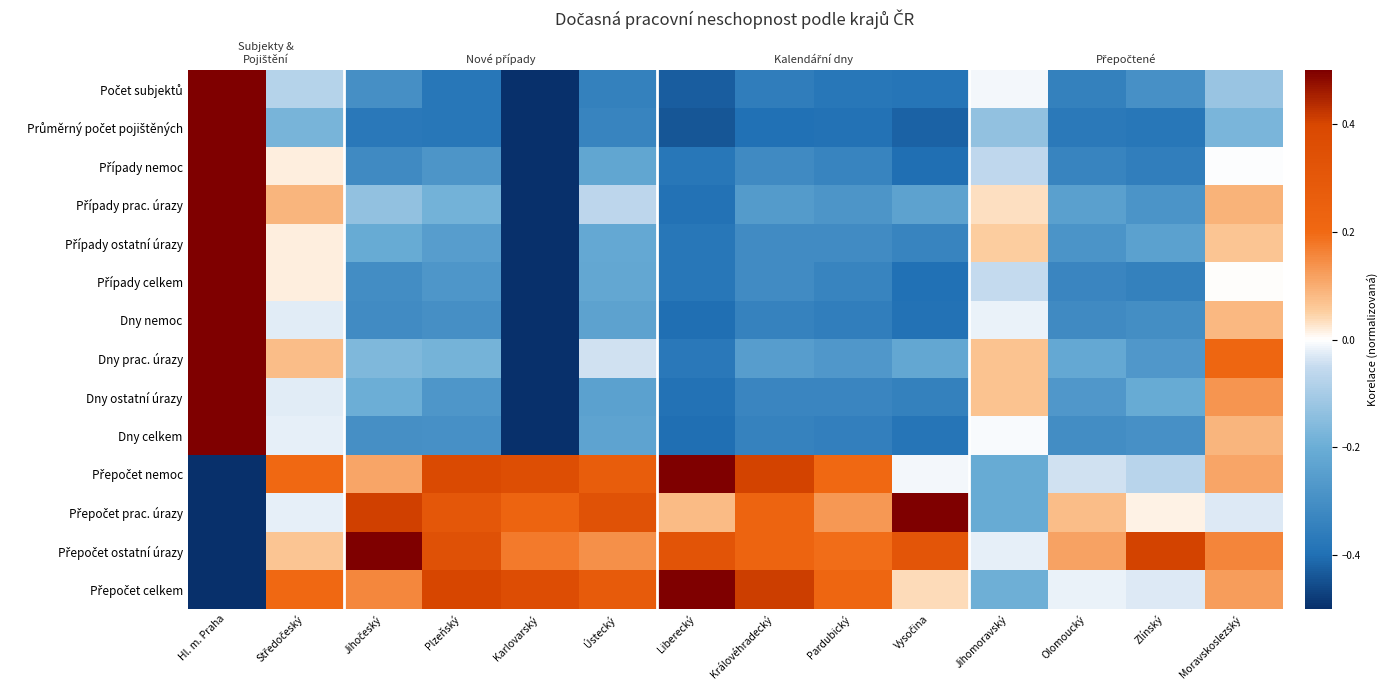

Is the value of Případy ostatní úrazy at Královéhradecký greater than the value of Přepočet celkem at Pardubický?

No